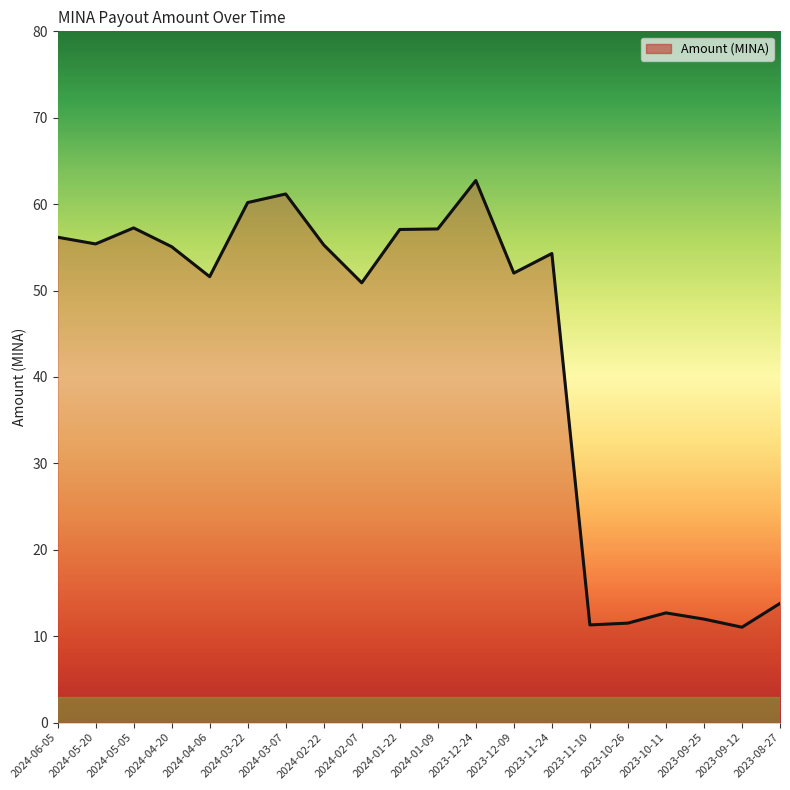

Between 2024-02-07 and 2024-04-20, which is larger?

2024-04-20